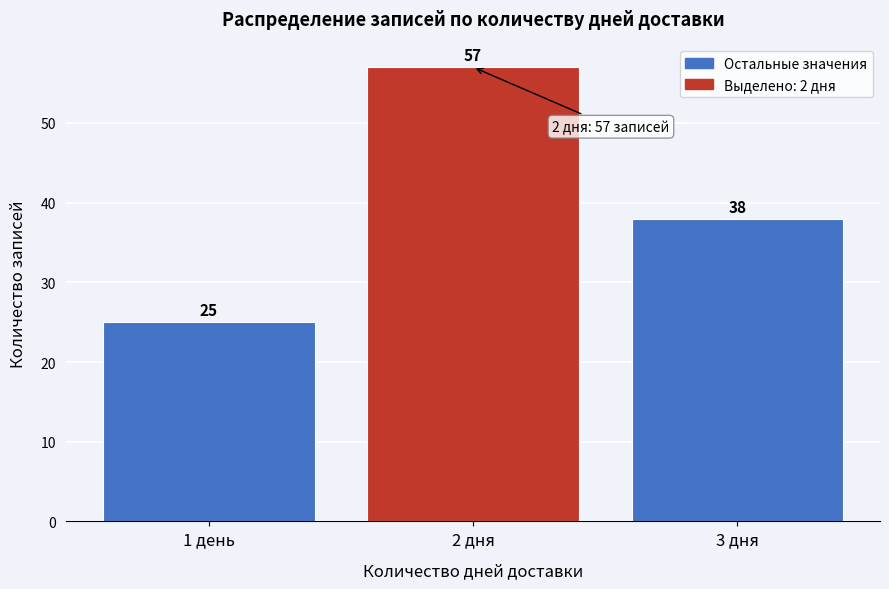

Reading left to right, what are all the values shown in this chart?

25	57	38